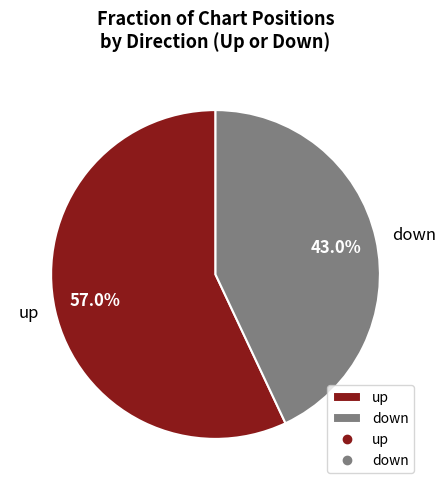

Is it true that down is 43% of the pie?

True